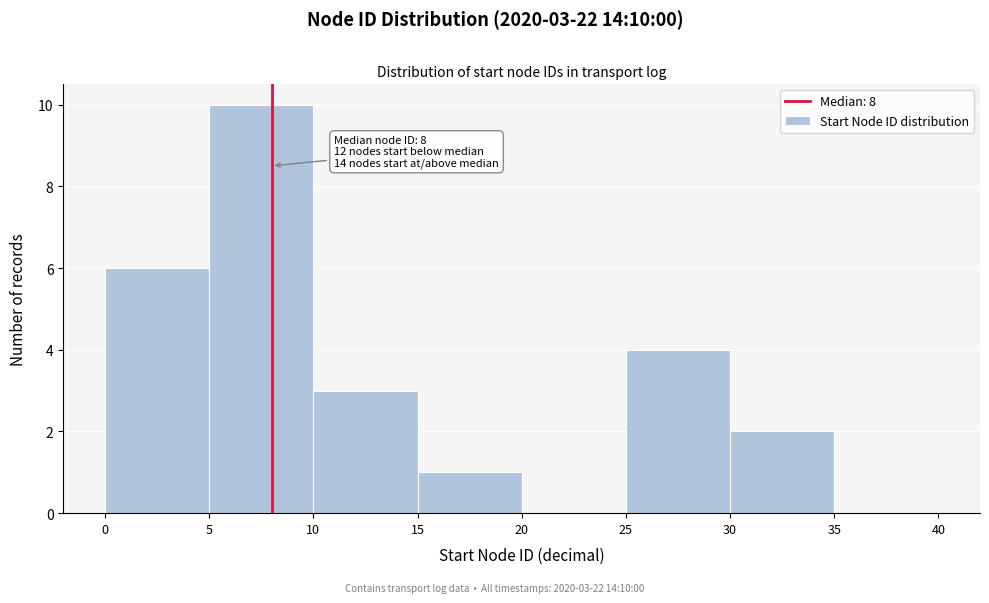

Over which range of the x-axis is the bar tallest?

5 to 10